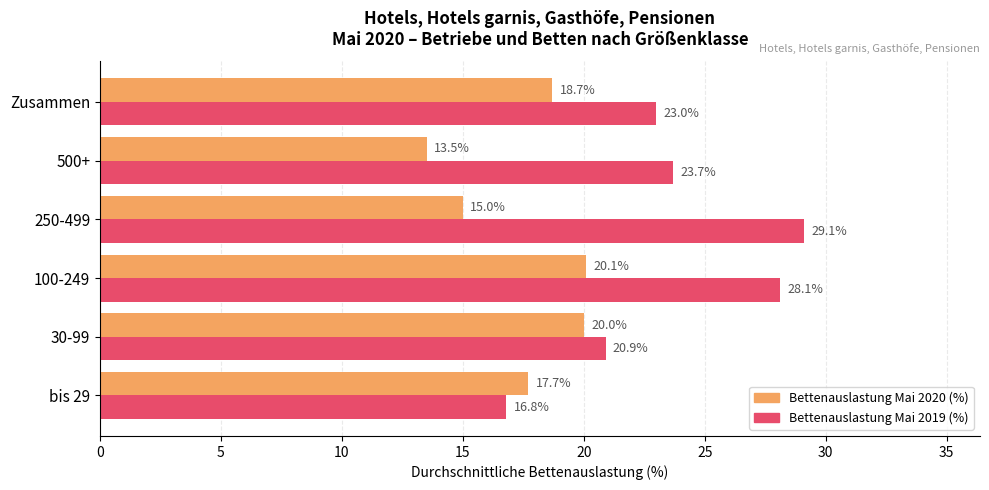

What is the lowest value of the Bettenauslastung Mai 2020 (%) series?

13.5